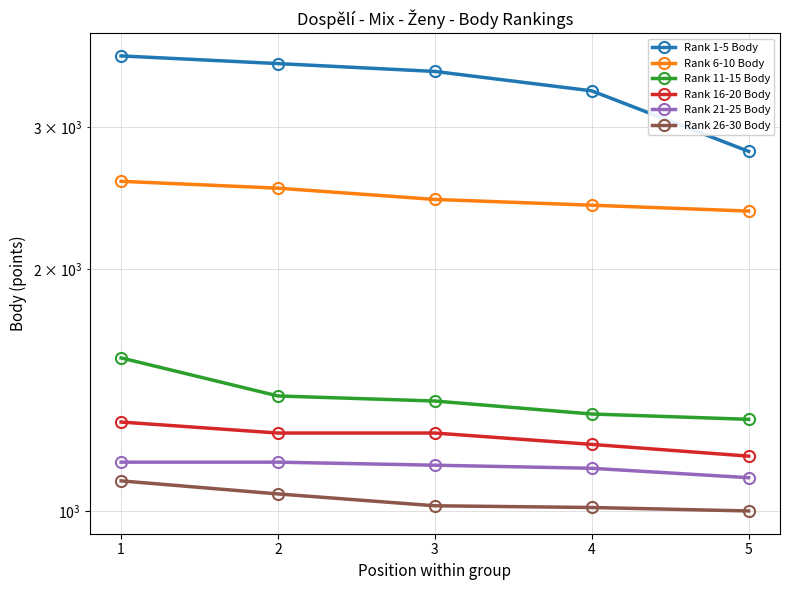

At which label does Rank 21-25 Body reach its peak?

1